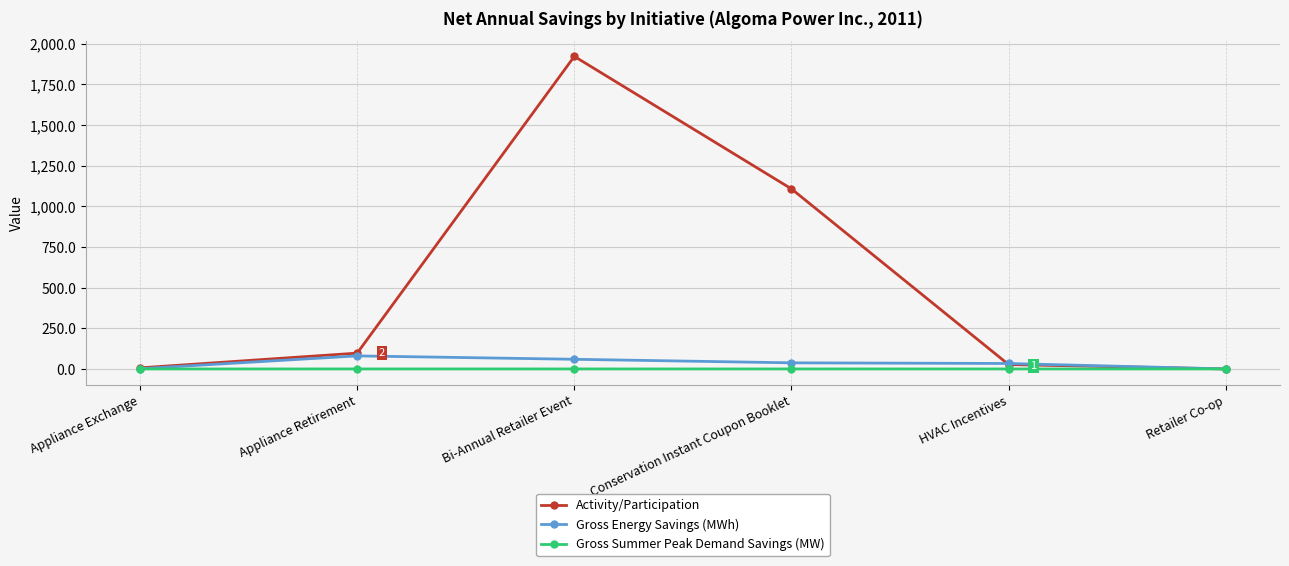

True or false: Activity/Participation has more than 2 interior local peaks.

False